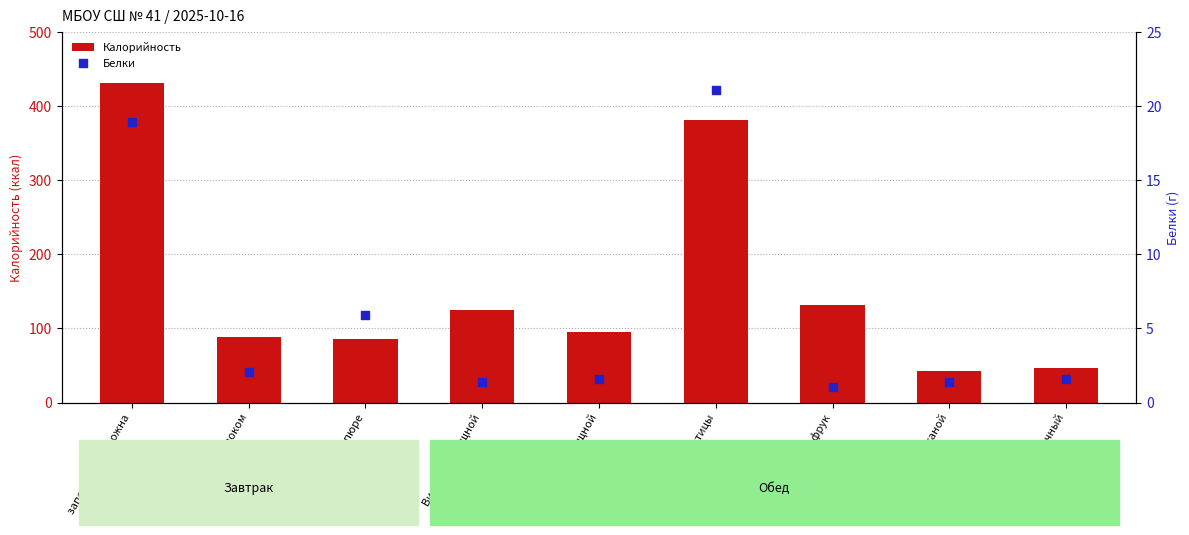

Is the value of Белки at Плов из мяса птицы greater than the value of Калорийность at фруктовое пюре?

No